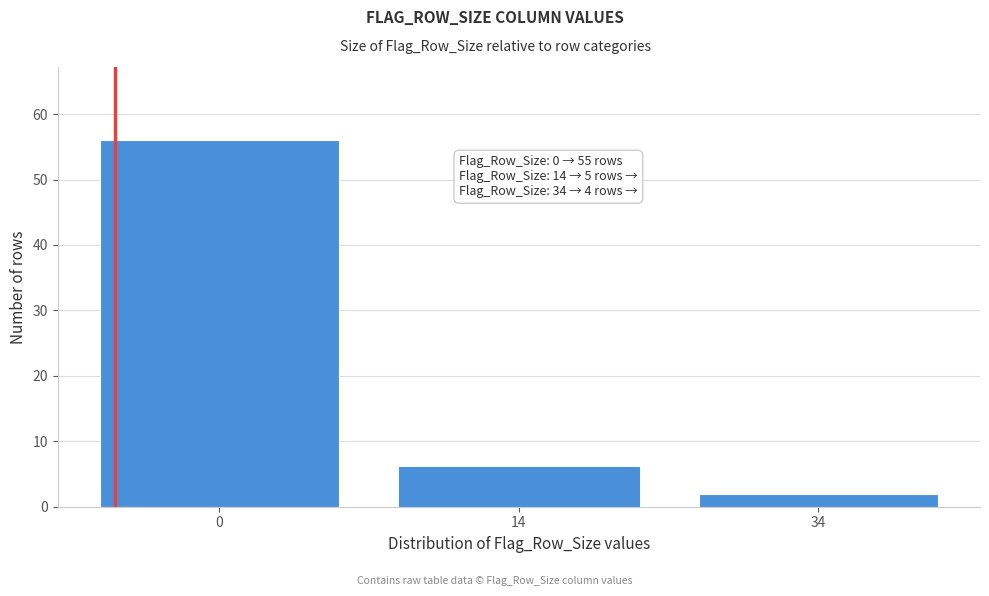

Reading left to right, extract all data points from this chart.

56	6	2